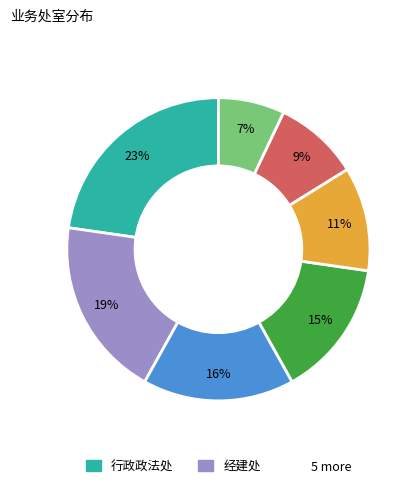

To the nearest percent, what is the difference between the largest and smallest slice percentages?

16%